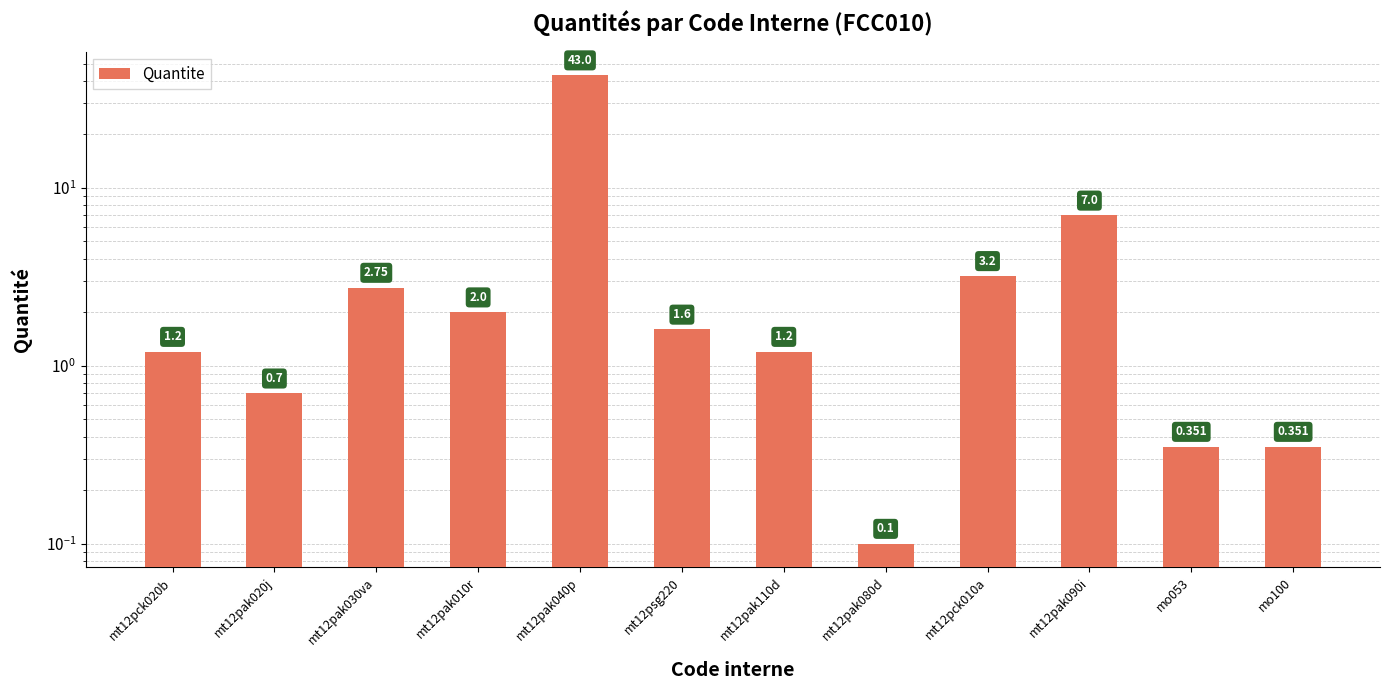

True or false: the data shows 7.0 at mt12pak090i.

True